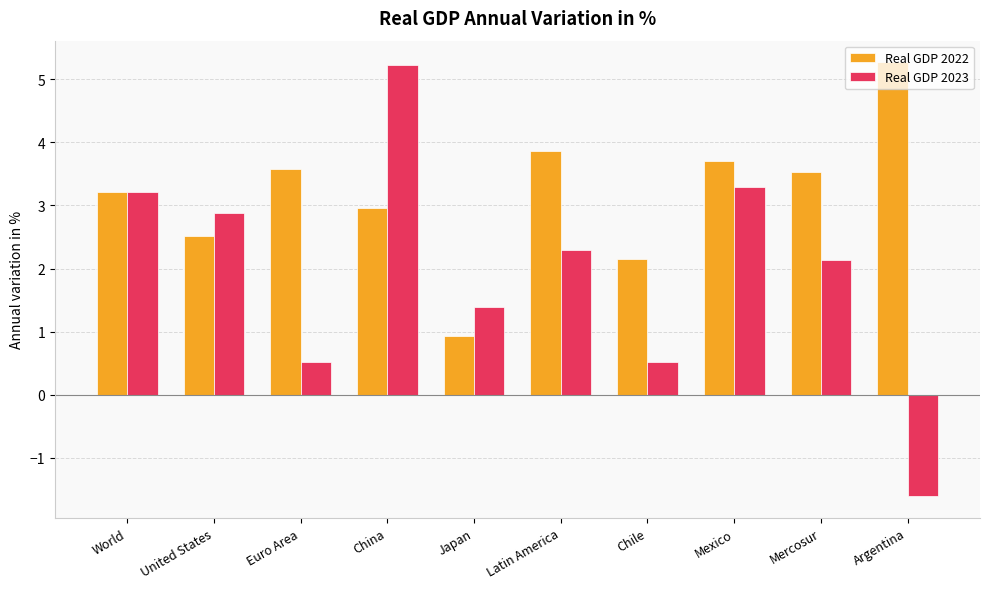

How many series are shown in this chart?

2